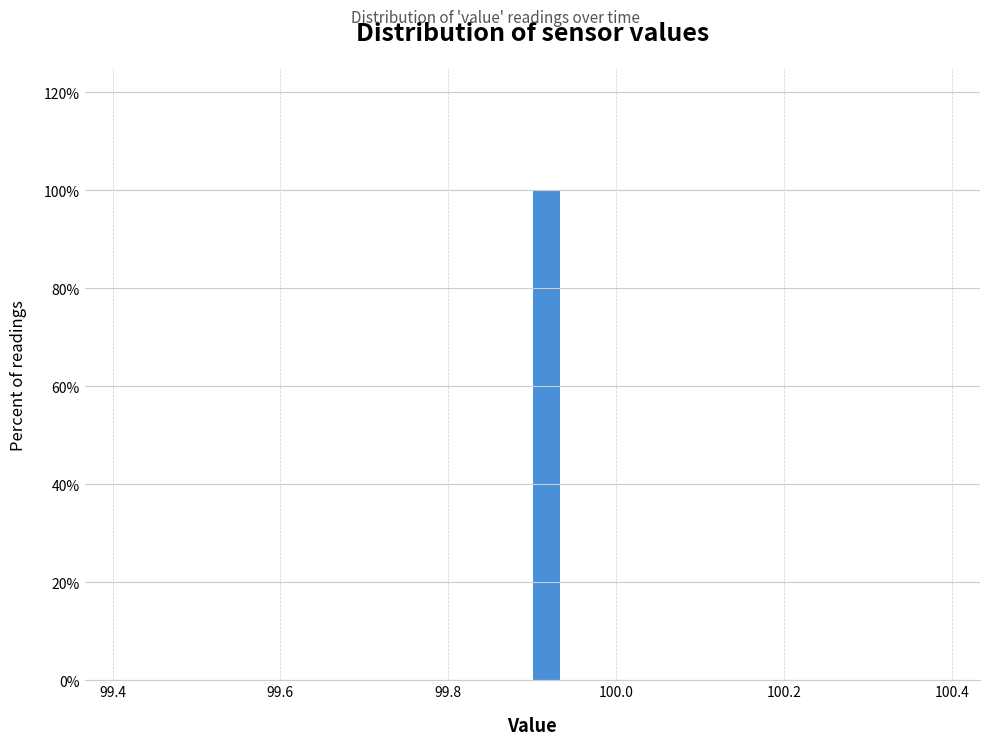

Read against the x-axis, roughly where is the centre of the tallest bar?

99.92